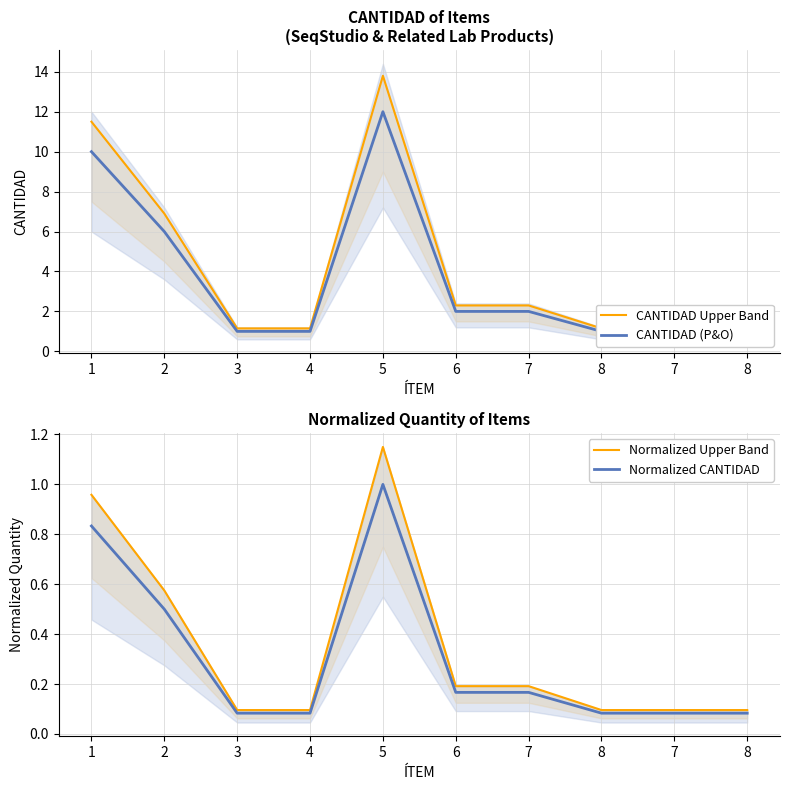

At which label is CANTIDAD (P&O) closest to 6?

2